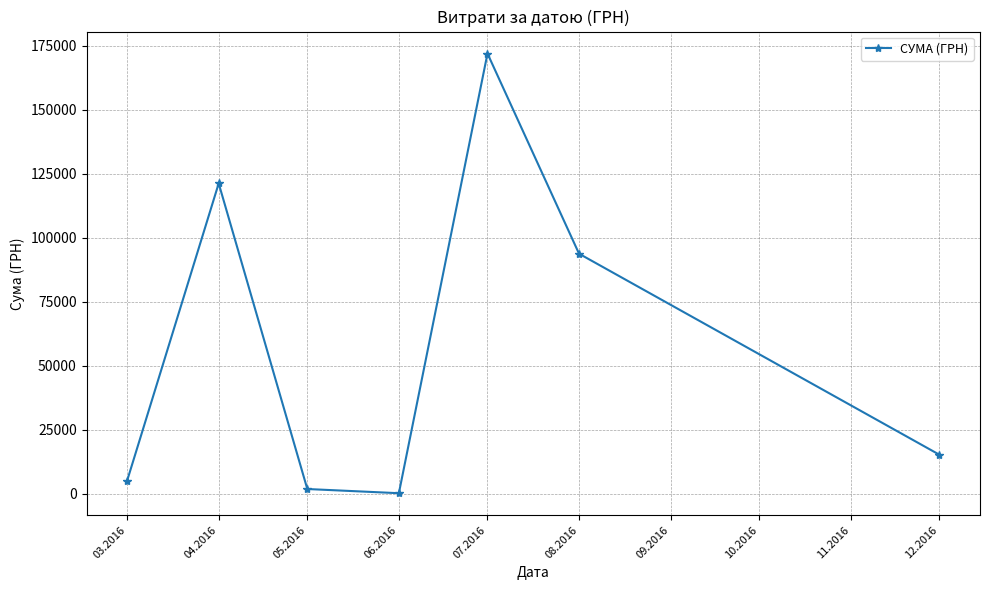

Rank the categories by value from highest to lowest.

07.2016, 04.2016, 08.2016, 12.2016, 03.2016, 05.2016, 06.2016